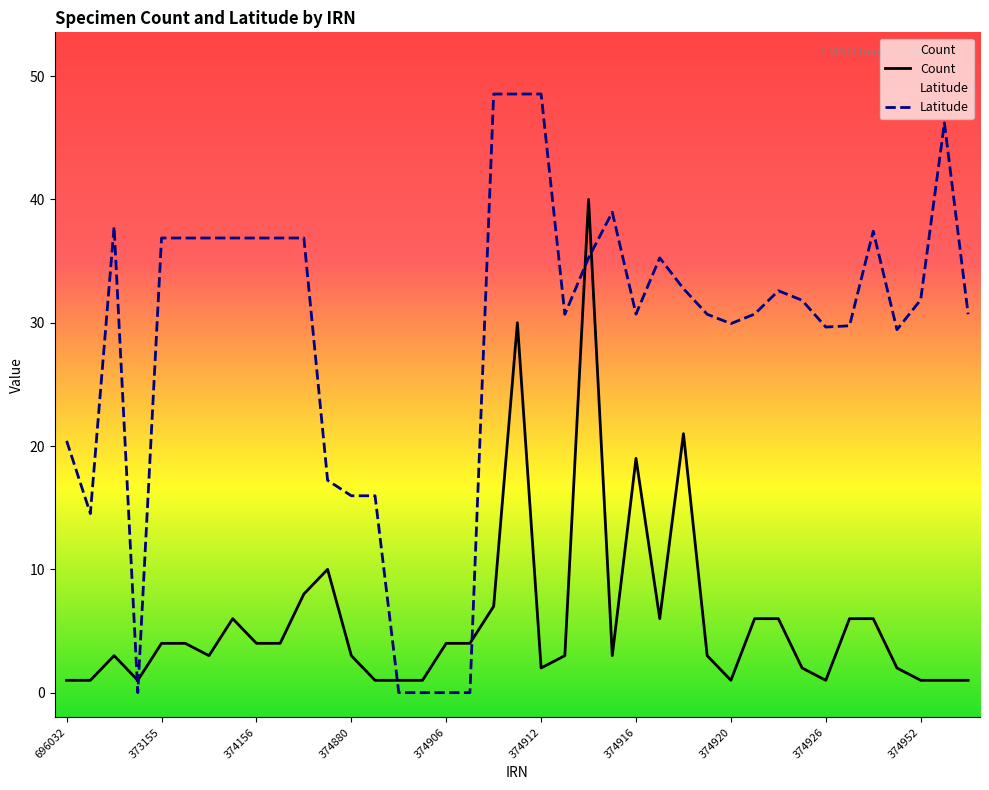

Reading left to right, what are all the values shown in this chart?

Count: 1.0	1.0	3.0	1.0	4.0	4.0	3.0	6.0	4.0	4.0	8.0	10.0	3.0	1.0	1.0	1.0	4.0	4.0	7.0	30.0	2.0	3.0	40.0	3.0	19.0	6.0	21.0	3.0	1.0	6.0	6.0	2.0	1.0	6.0	6.0	2.0	1.0	1.0	1.0
Latitude: 20.4	14.5	37.8	0.0	36.9	36.9	36.9	36.9	36.9	36.9	36.9	17.2	16.0	16.0	0.0	0.0	0.0	0.0	48.5	48.5	48.5	30.7	35.3	39.0	30.7	35.3	32.8	30.7	29.9	30.7	32.6	31.8	29.6	29.8	37.4	29.4	31.9	46.2	30.7